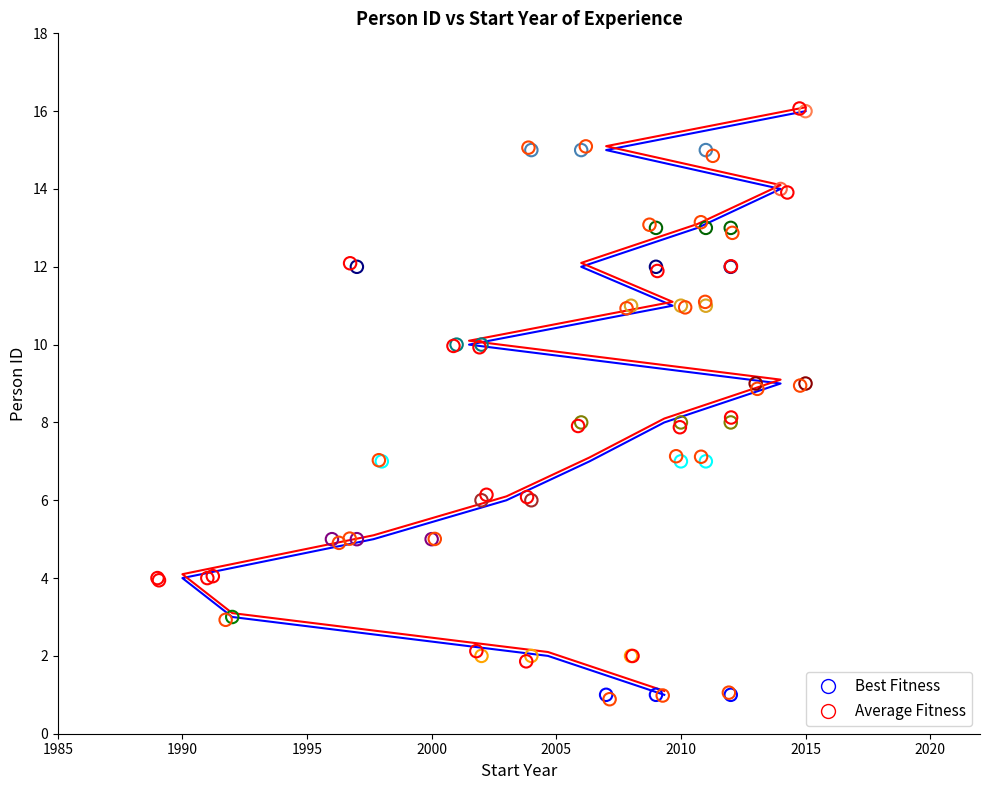

Which series has the widest spread of Y values?

Average Fitness